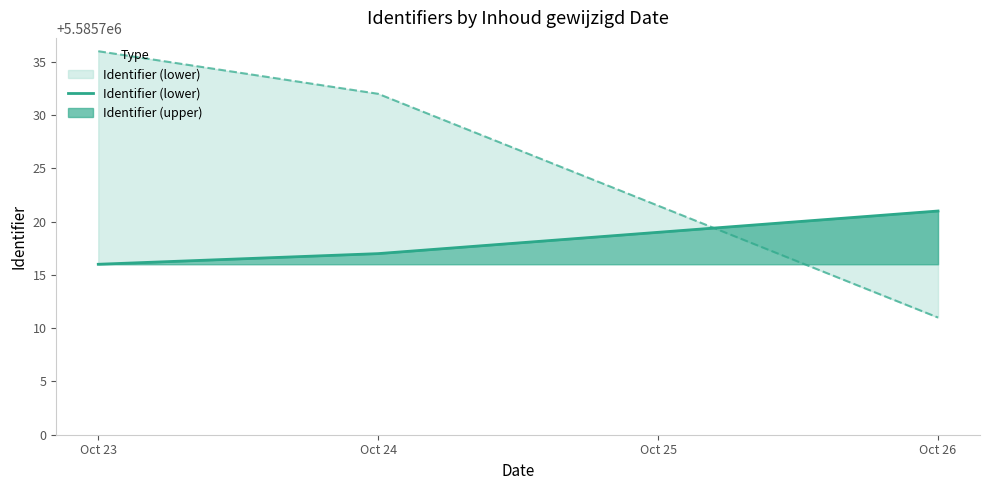

What is the value of the Identifier (upper) point at the 2nd from the left?

5585732